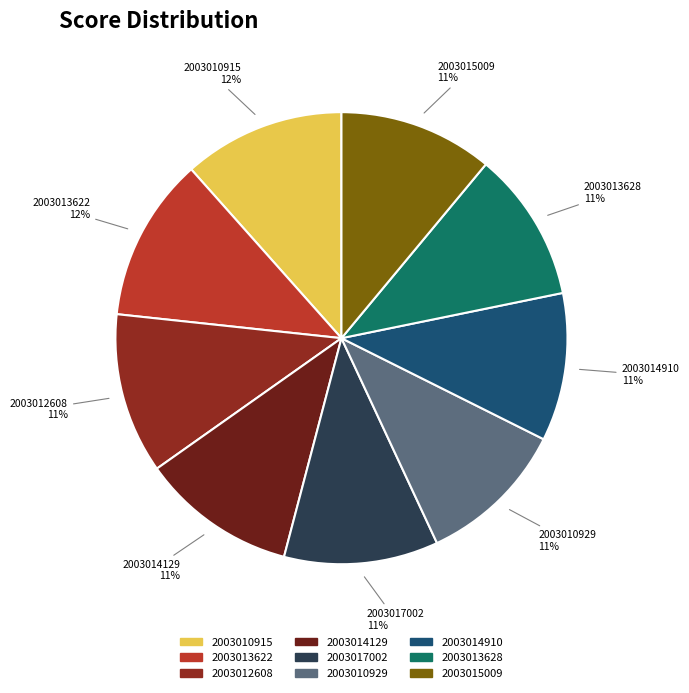

To the nearest percent, what is the average slice percentage?

11%